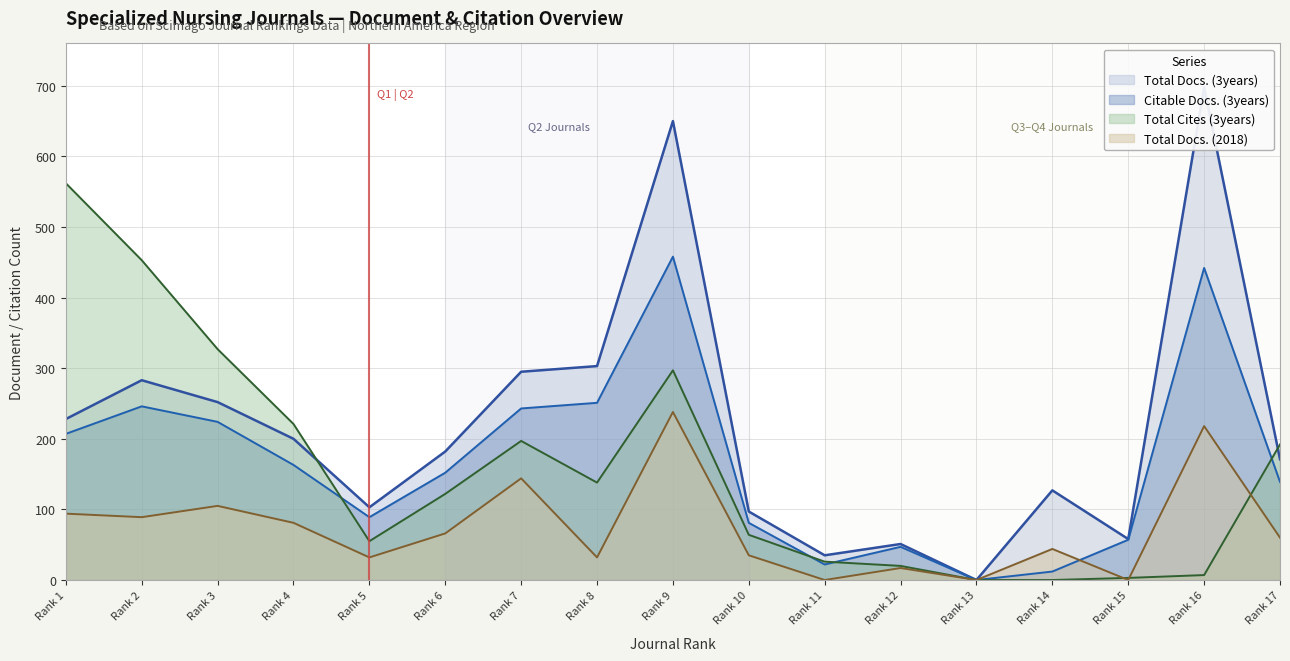

What is the average value of the Total Docs. (2018) series?

74